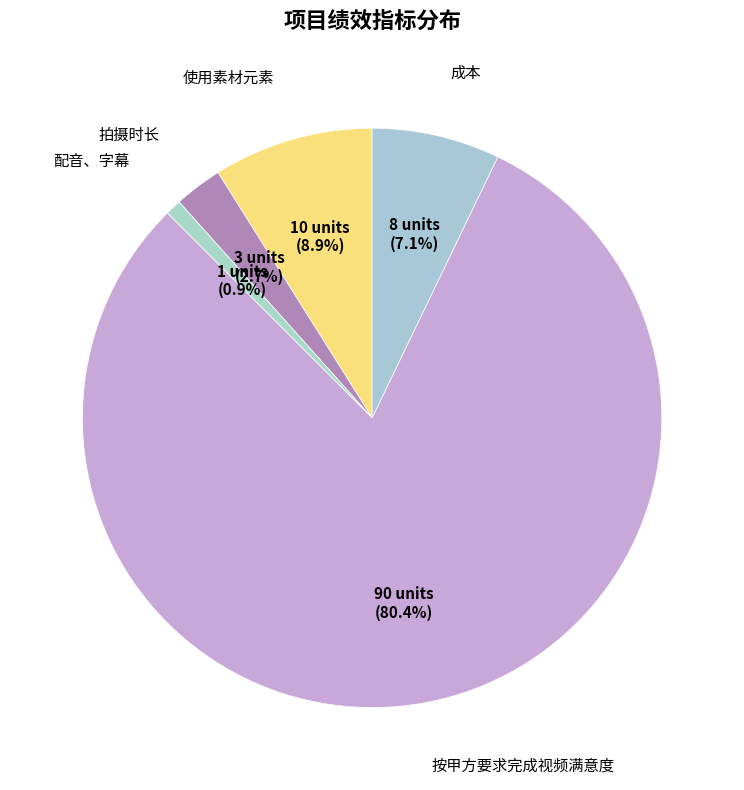

How many slices are in this pie chart?

5